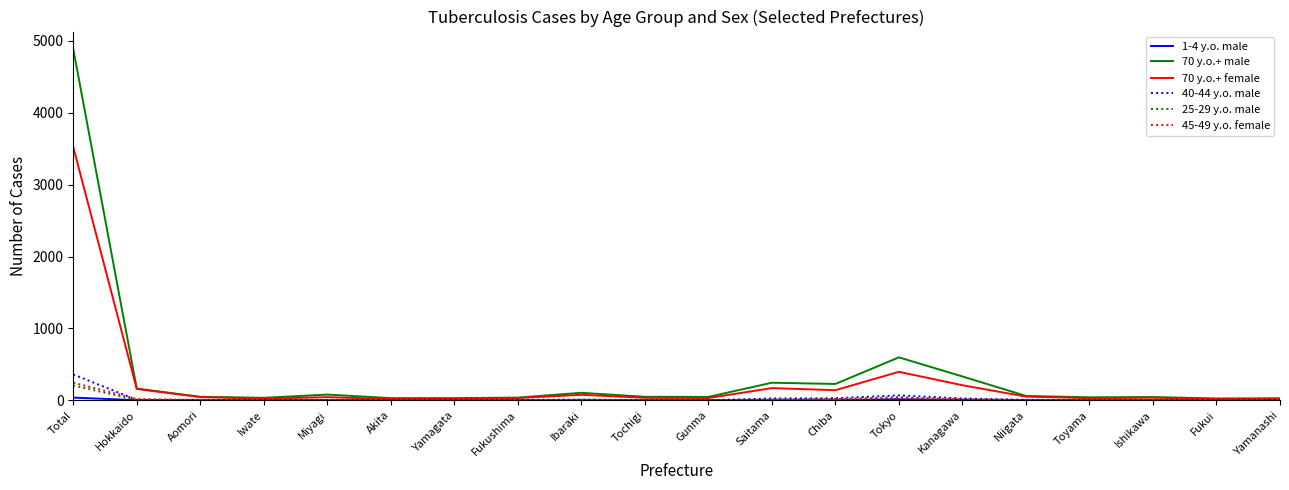

At which category is the sum across all series the highest?

Total